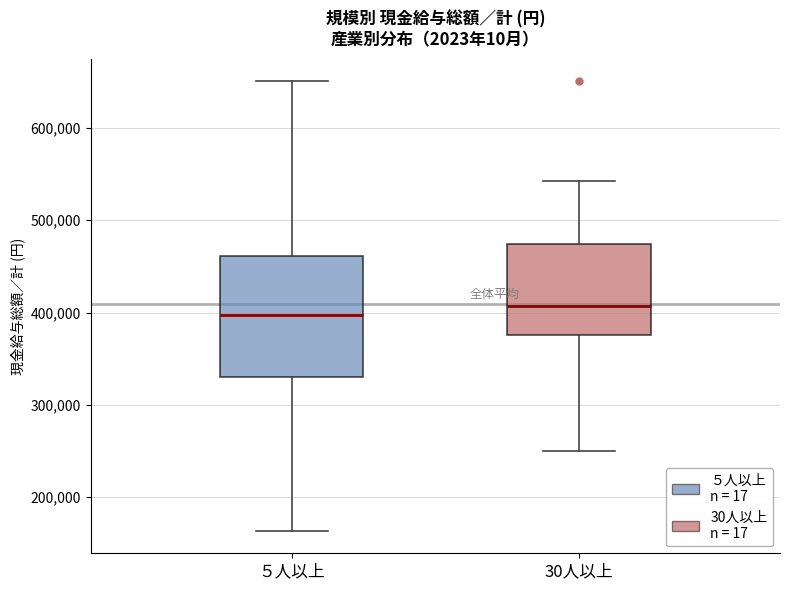

Reading left to right, transcribe this box plot: for each box, give where its median line is, the range the box spans, and where its two whiskers end, as read against the y-axis. The values are not printed on the chart, so give them approximately, as read against the axis.

５人以上: median 400000, box 330000 to 460000, whiskers 160000 to 650000
30人以上: median 410000, box 380000 to 470000, whiskers 250000 to 540000